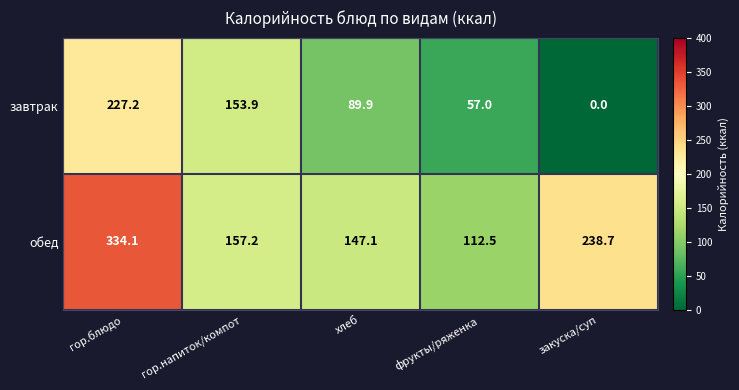

True or false: завтрак has a value of 89.9 at хлеб.

True